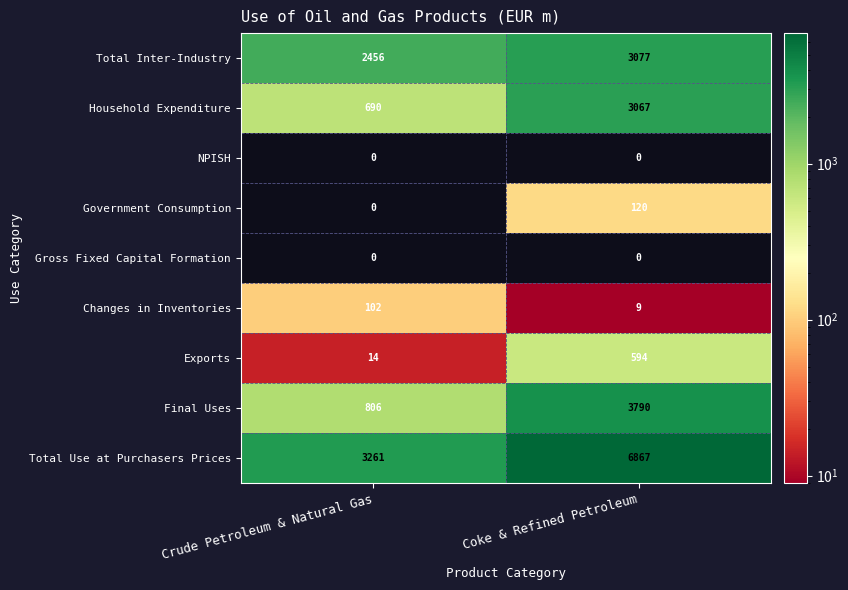

Which series changed the most between Crude Petroleum & Natural Gas and Coke & Refined Petroleum?

Total Use at Purchasers Prices